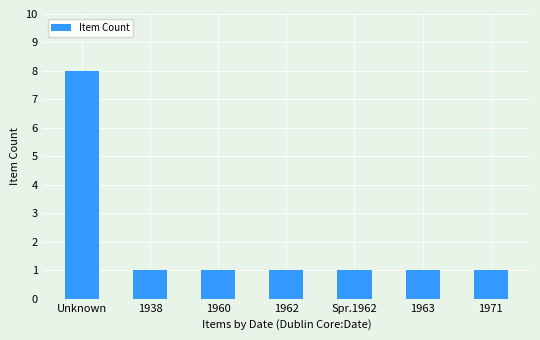

Which has a higher value, Unknown or Spr.1962?

Unknown